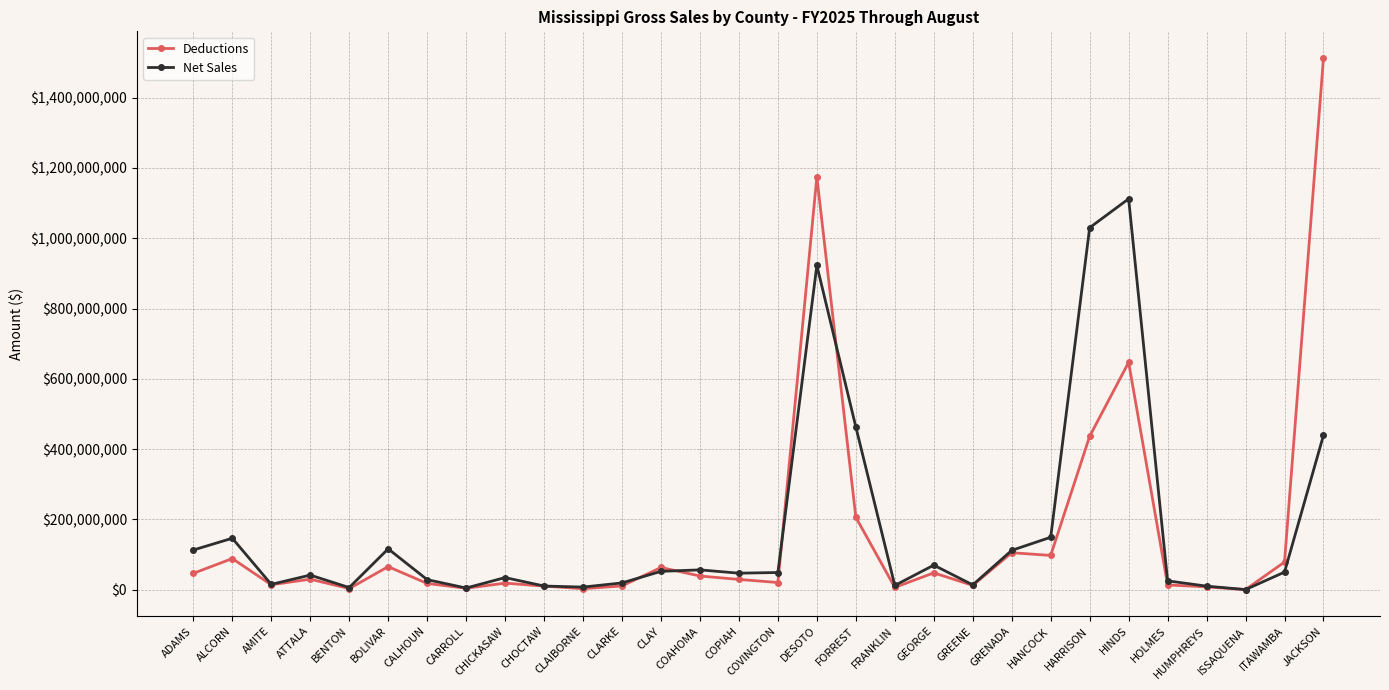

What is the difference between the highest and lowest values at CALHOUN?

10770919